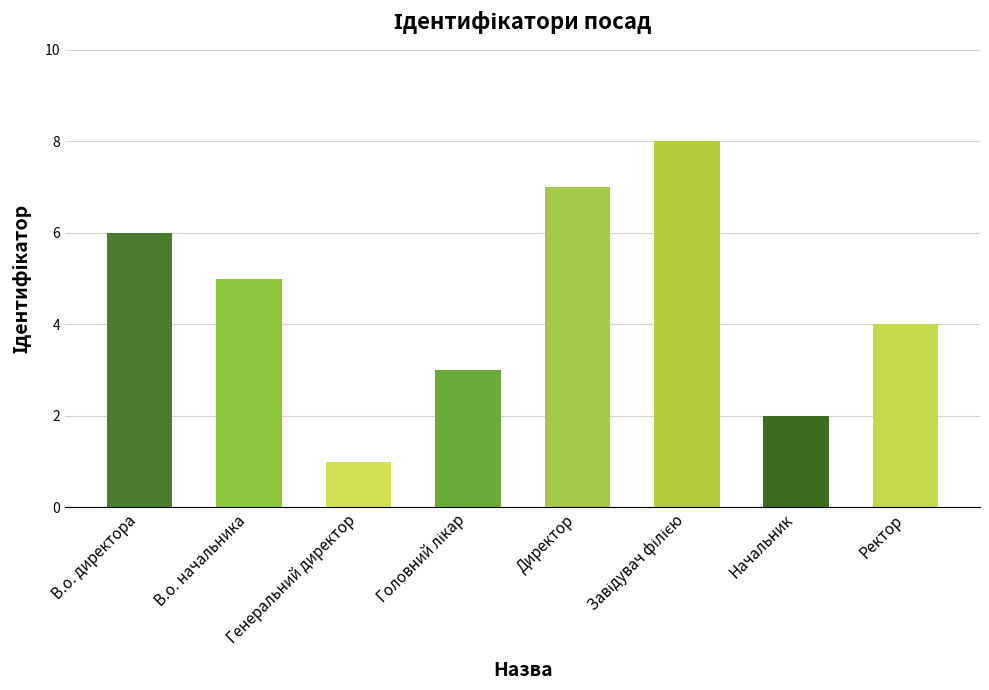

What is the ratio of the value at В.о. начальника to the value at Директор?

0.7